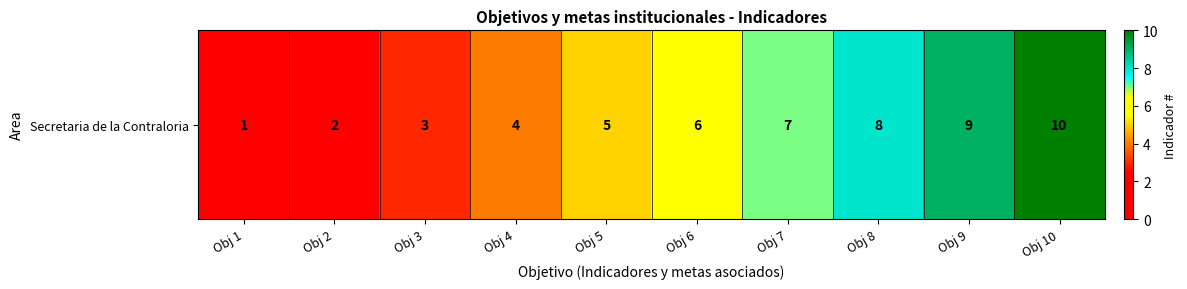

List the labels in order of value, smallest first.

Obj 1, Obj 2, Obj 3, Obj 4, Obj 5, Obj 6, Obj 7, Obj 8, Obj 9, Obj 10